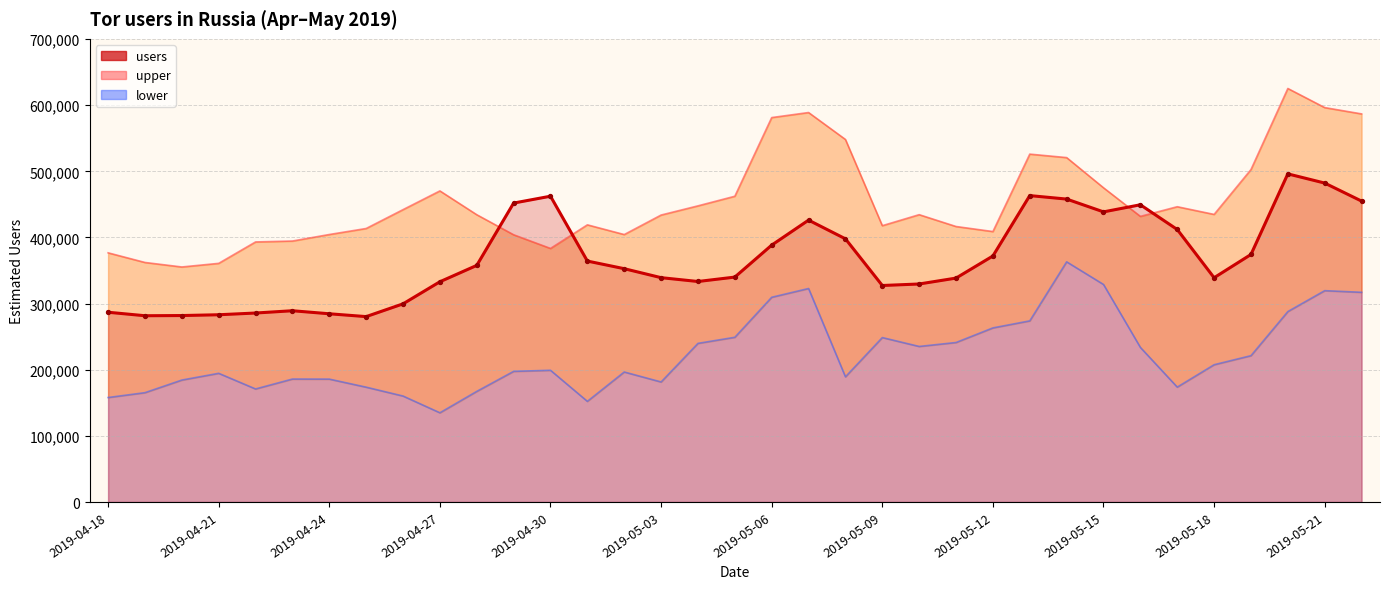

What is the ratio of the value at 18 to the value at 29?

0.9